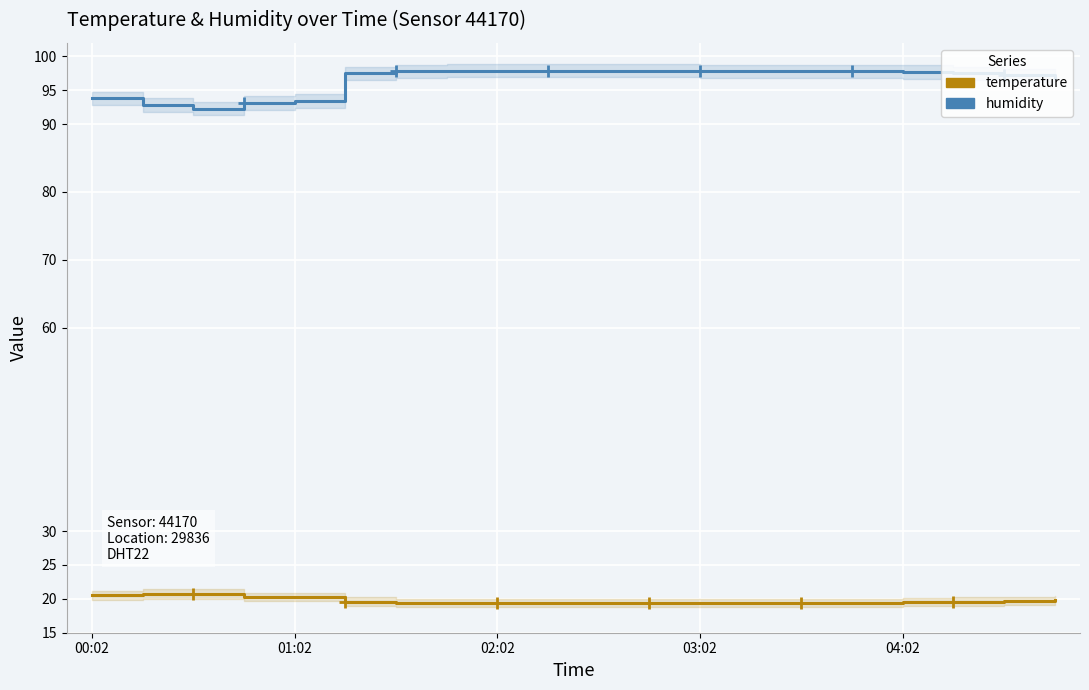

What is the total value across all series at 9?

117.3